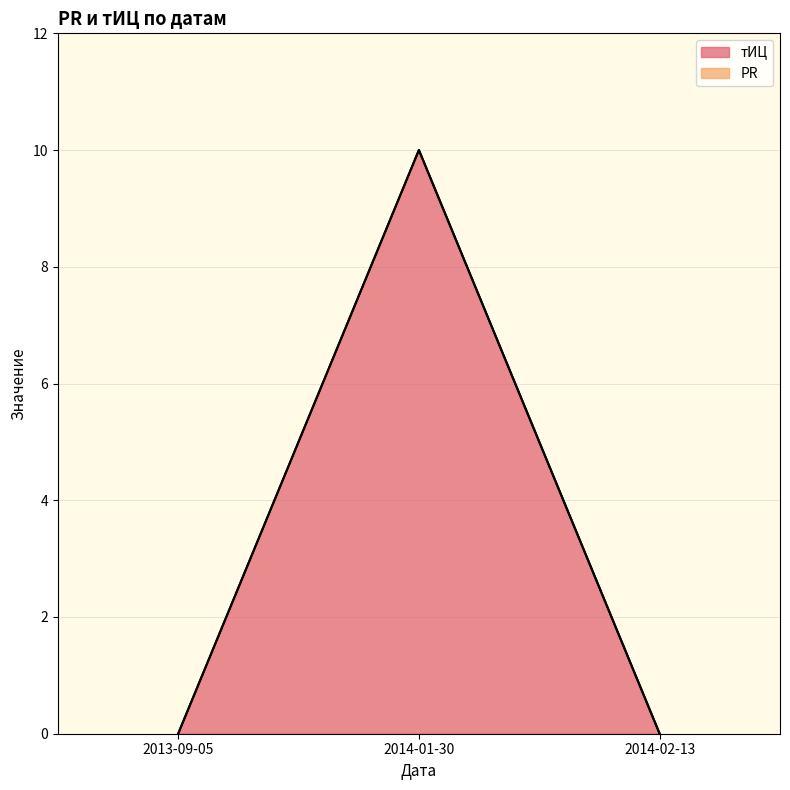

What is the sum of all values?

10